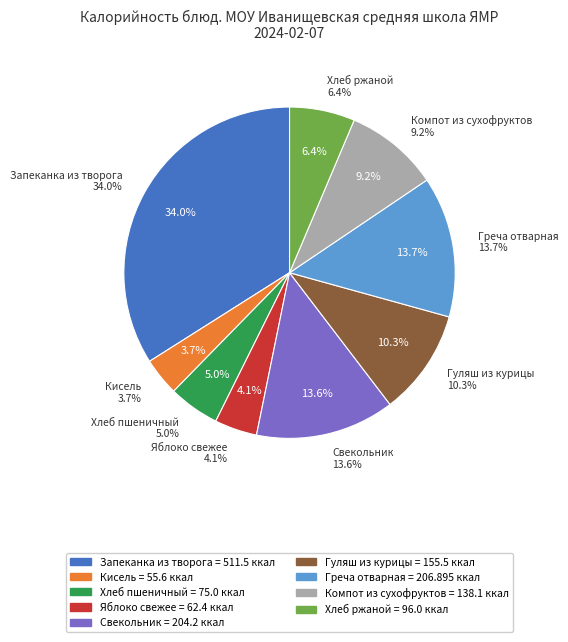

To the nearest percent, what is the difference between the largest and smallest slice percentages?

30%